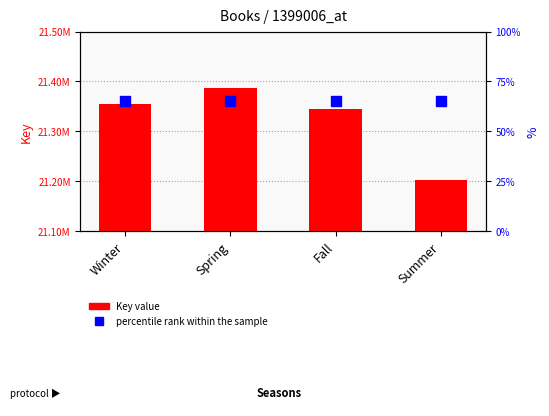

At how many categories does at least one series exceed 15307455?

4